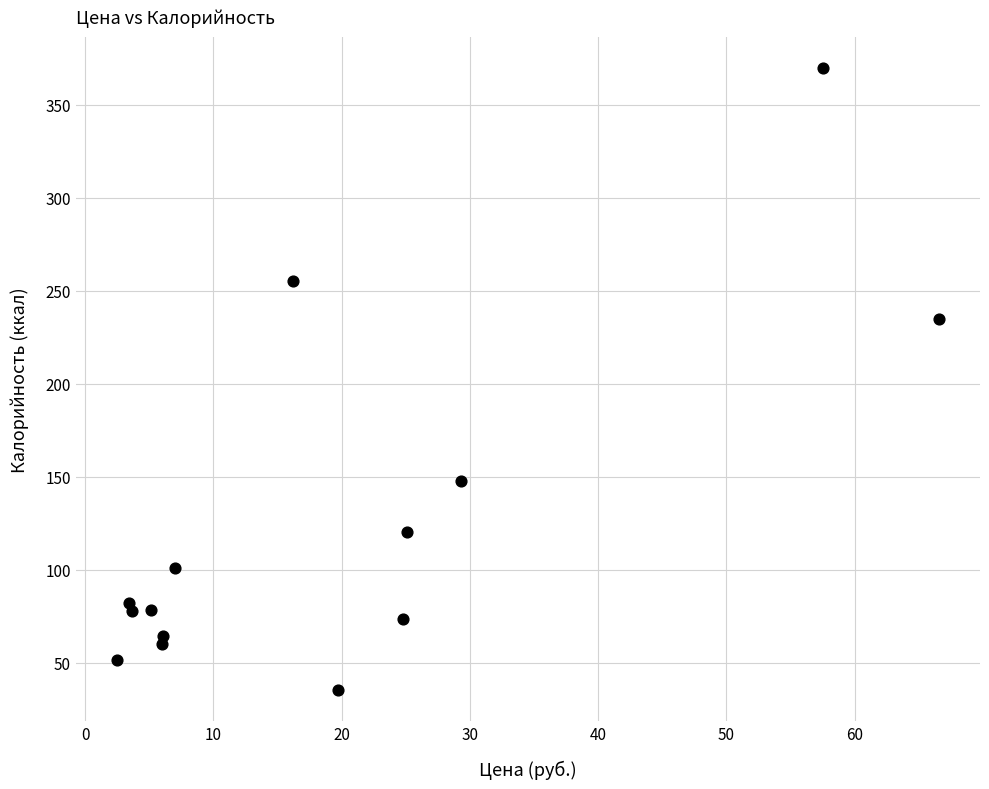

What Y value in the scatter plot is closest to 202?

234.8